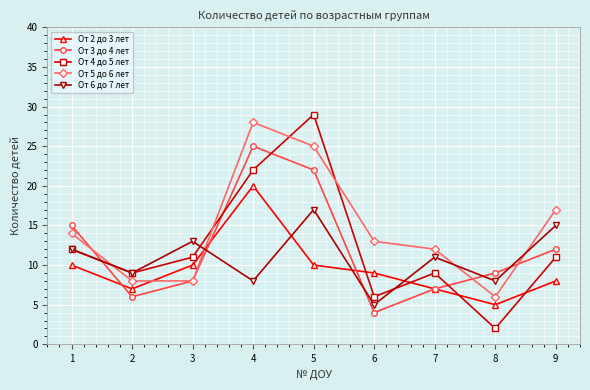

Which series has the widest spread of values?

От 4 до 5 лет